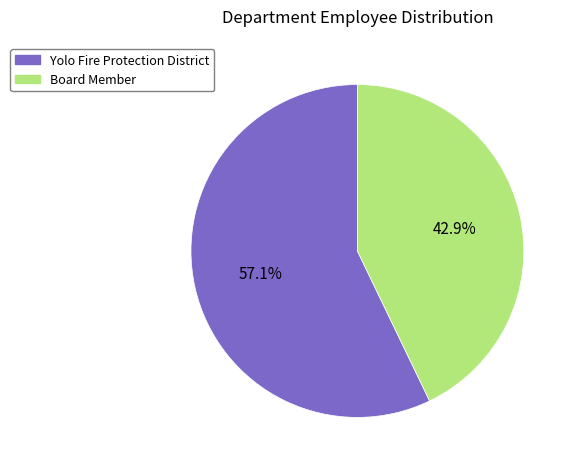

Approximately how many times larger is the value at Yolo Fire Protection District compared to Board Member?

1.3